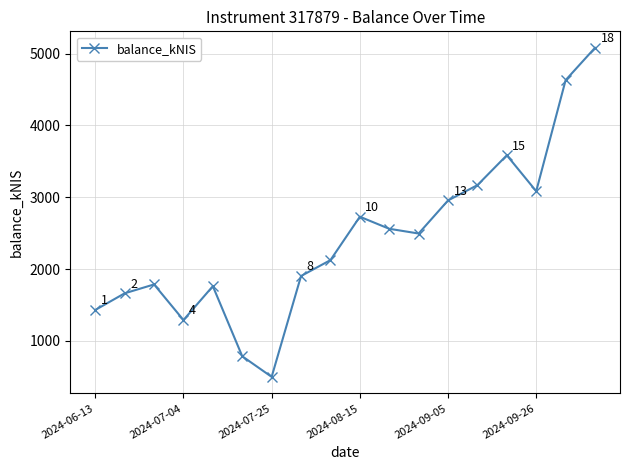

What is the value of the 15th point from the left?

3585.3